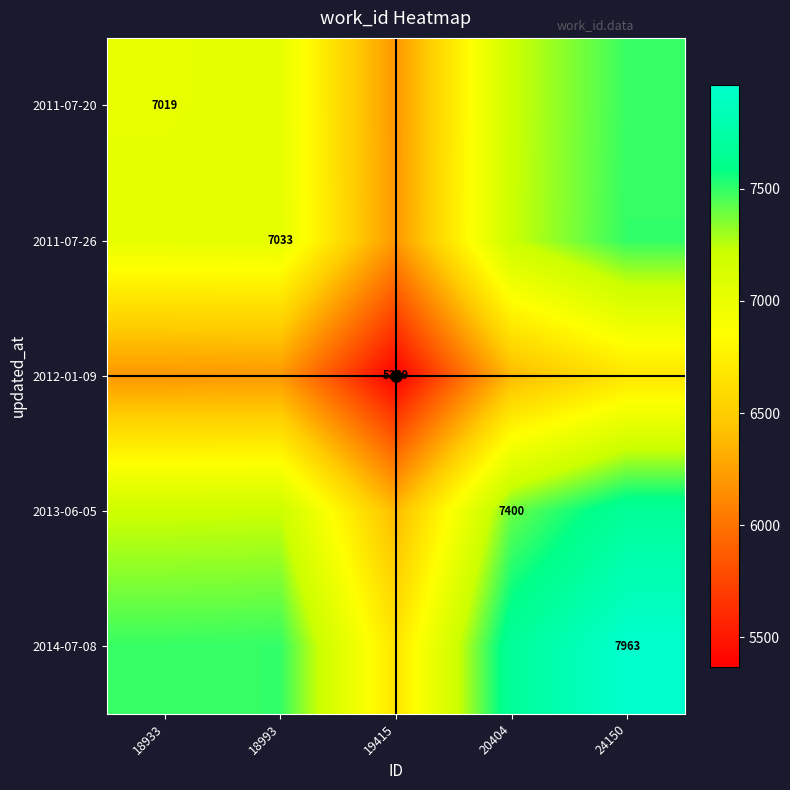

What is the smallest value displayed?

5369.0